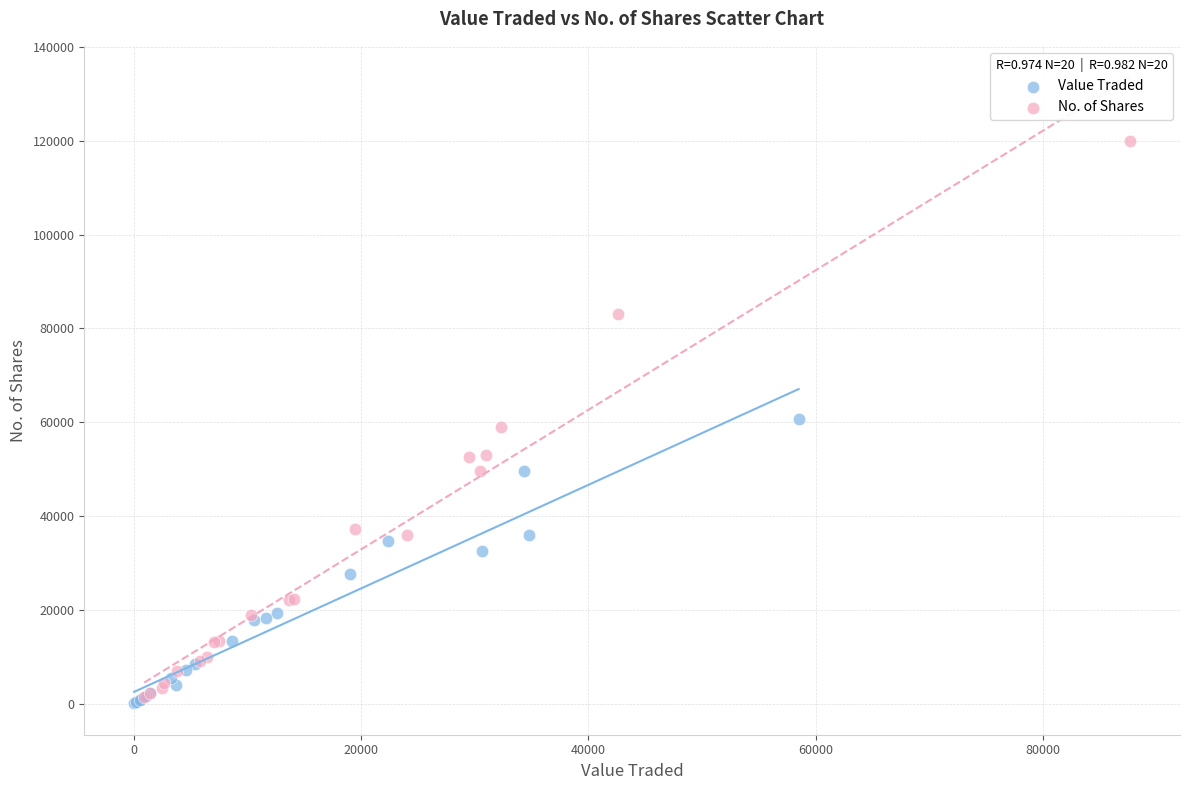

Which series has the largest Y range (max minus min)?

No. of Shares